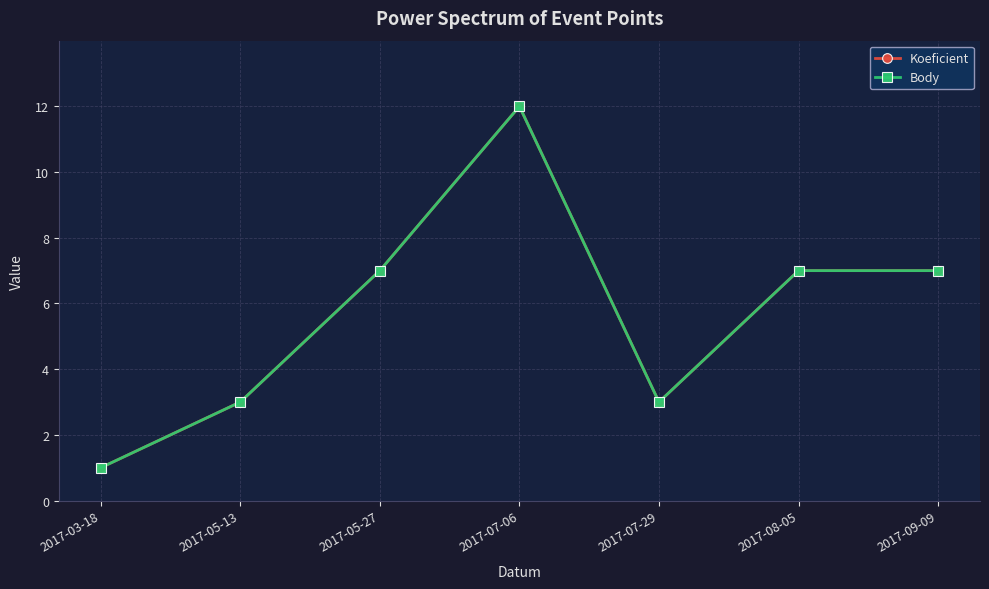

True or false: Koeficient has more than 0 interior local peaks.

True